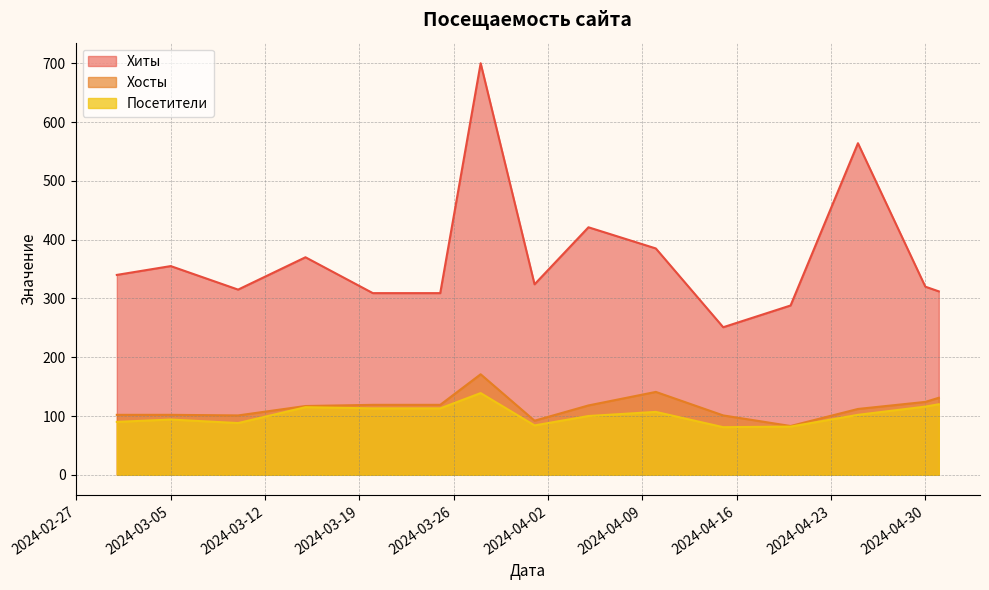

Where is Посетители nearest to the value 110?

2024-03-20